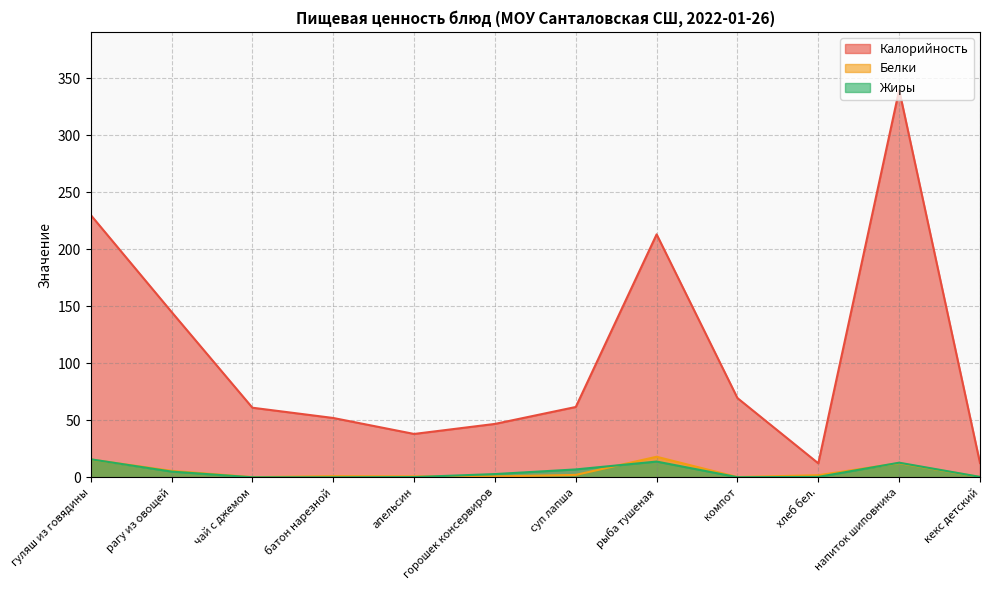

Reading left to right, list all the values displayed in this chart.

Калорийность: 230.0	145.0	61.0	52.0	38.0	46.8	61.6	213.0	69.4	12.2	339.6	12.5
Белки: 15.6	5.7	0.1	1.0	0.8	0.7	2.1	18.0	0.2	1.8	12.4	0.2
Жиры: 15.8	5.0	0.0	0.0	0.2	2.8	6.9	13.8	0.1	0.4	12.8	0.3